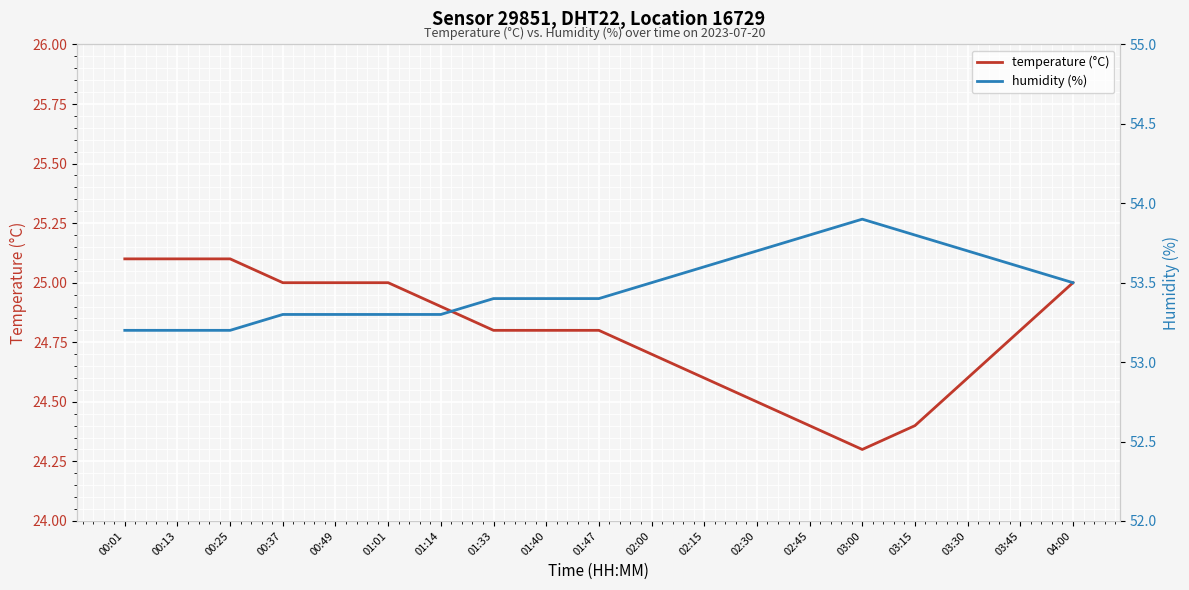

What is the average value of the temperature (°C) series?

24.8